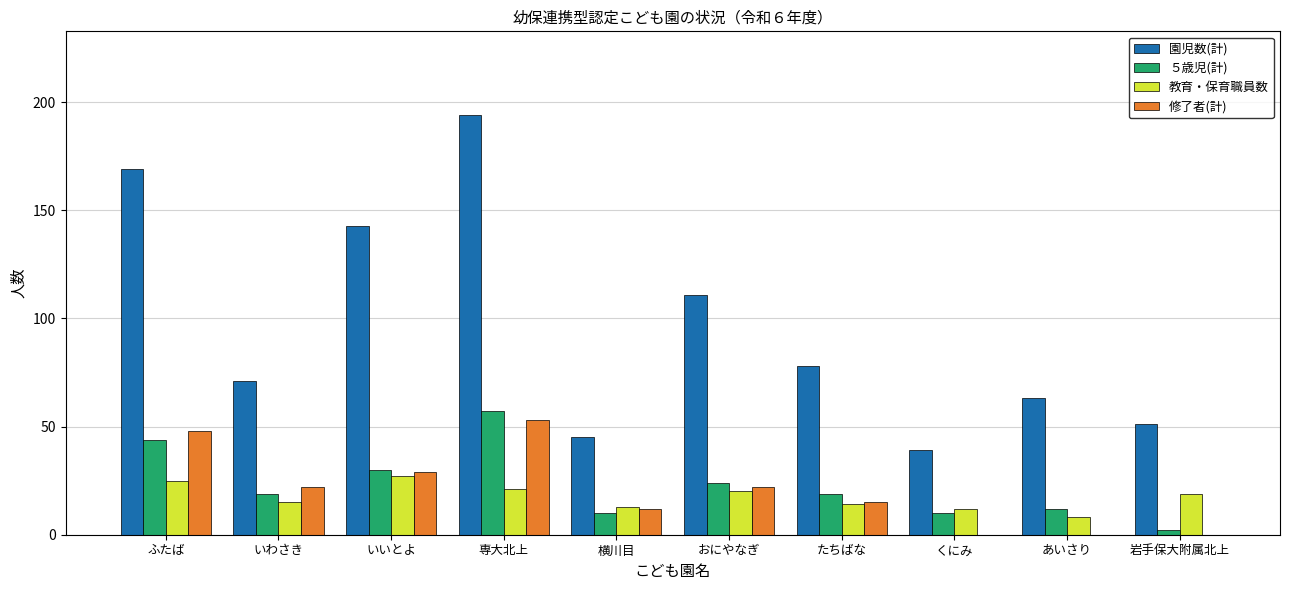

How many groups of bars are there?

10